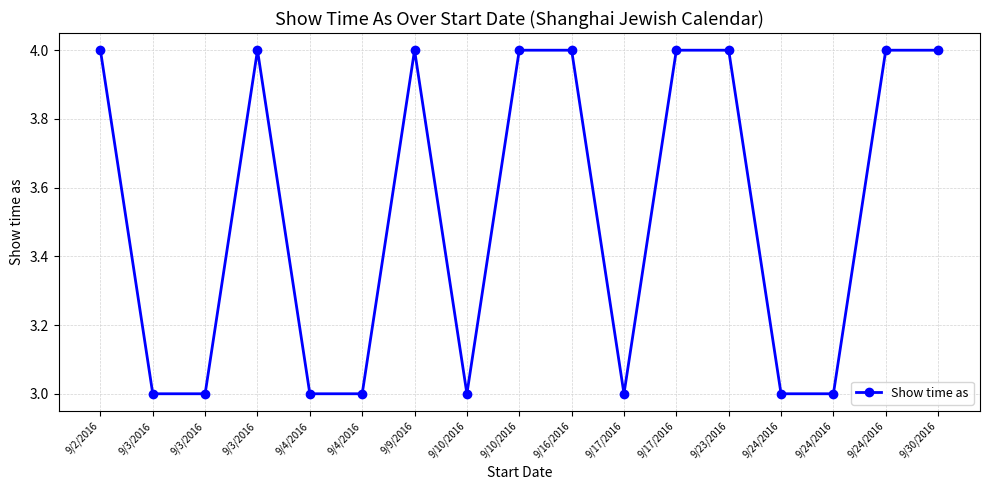

Which category has the highest value across all series?

9/2/2016